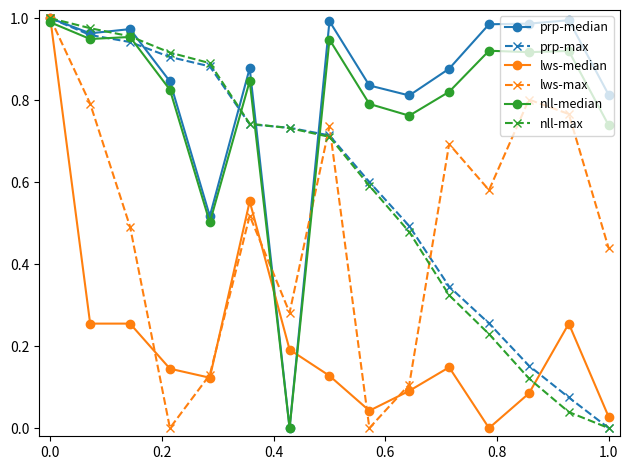

True or false: lws-median has more than 0 interior local peaks.

True